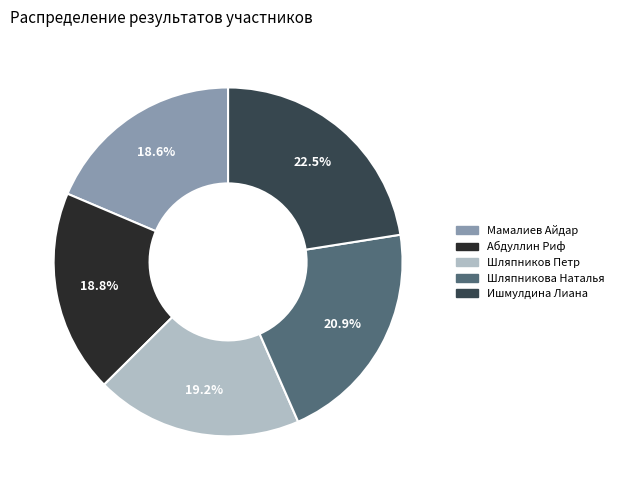

Is there any slice that represents more than half of the pie?

No